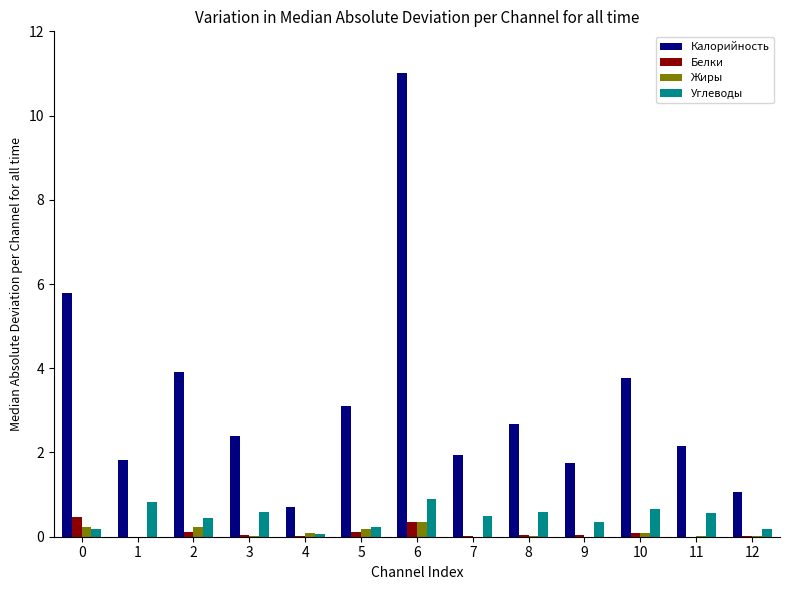

Is it true that Белки equals 0.0 at 11?

True